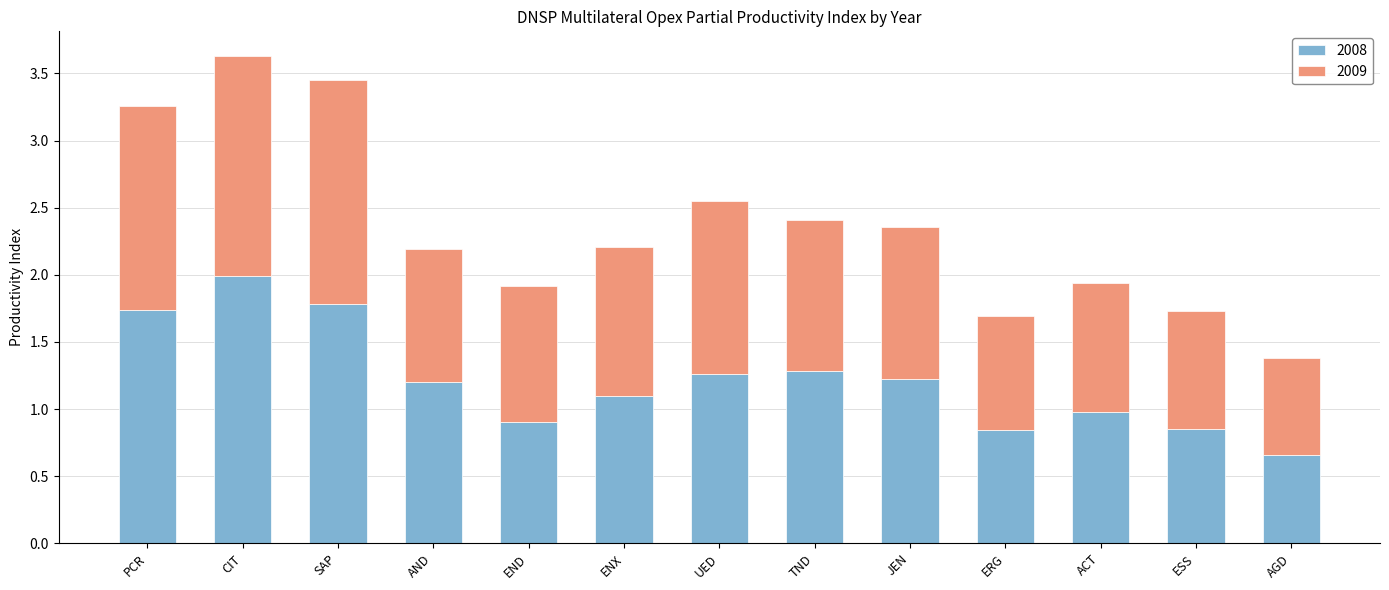

How many categories are shown in the chart?

13